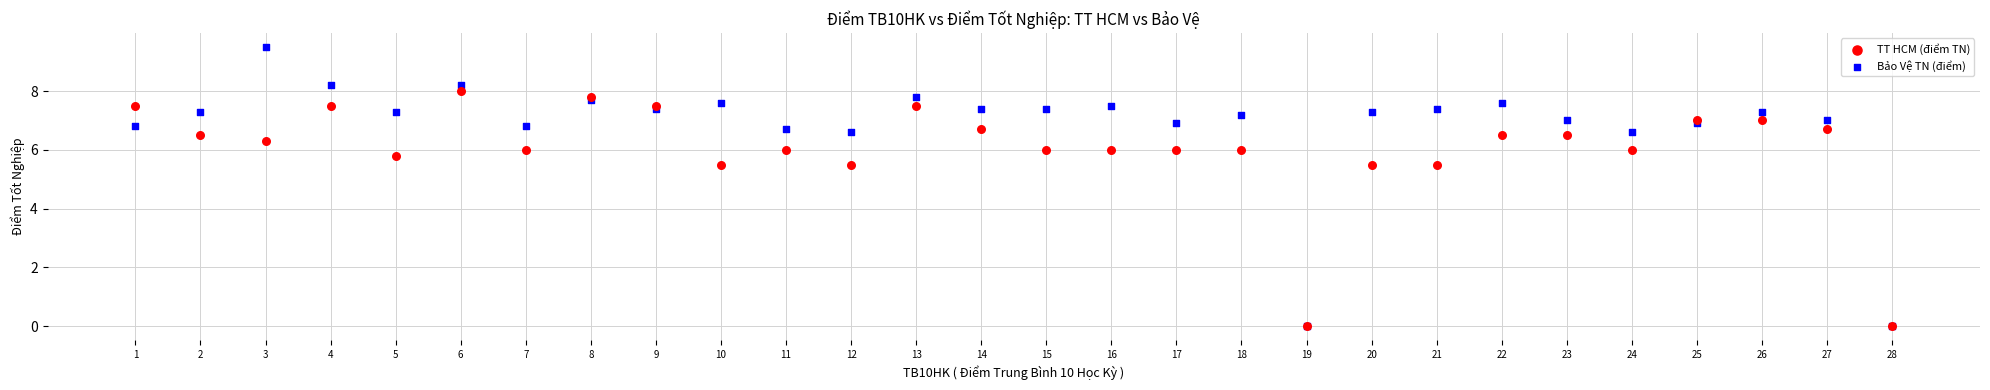

Which series contains the highest Y value?

Bảo Vệ TN (điểm)